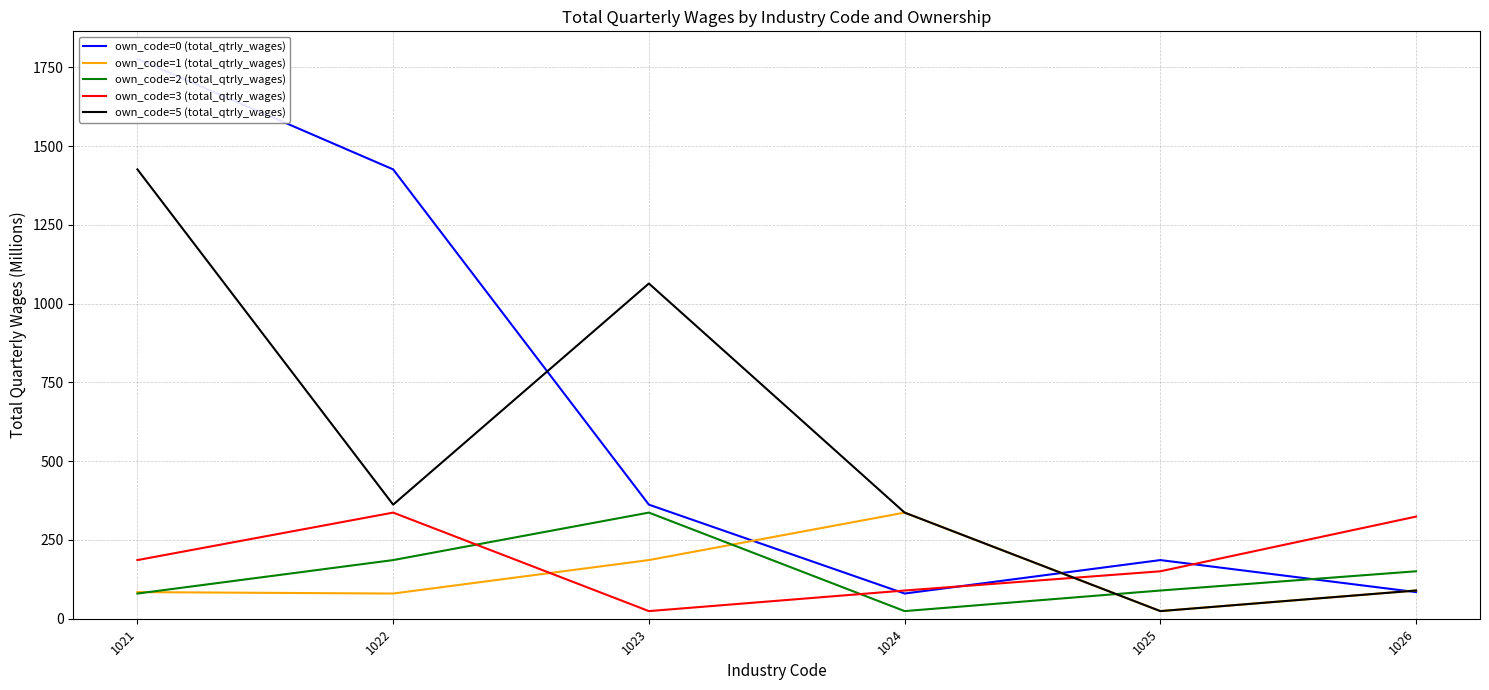

Which label corresponds to the largest value in the chart?

1021